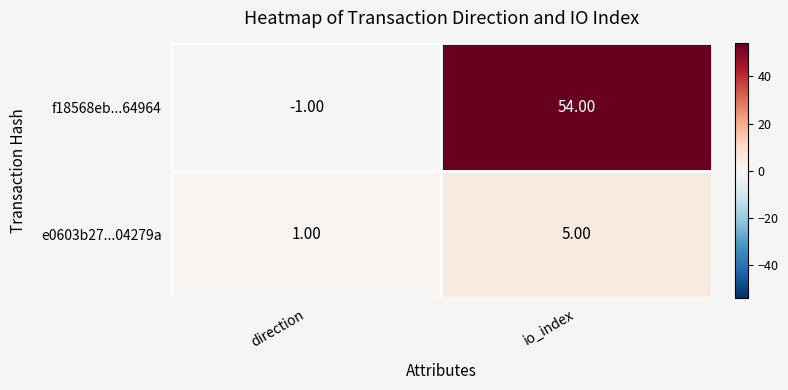

At direction, list the series in order from smallest to largest.

f18568eb...64964, e0603b27...04279a